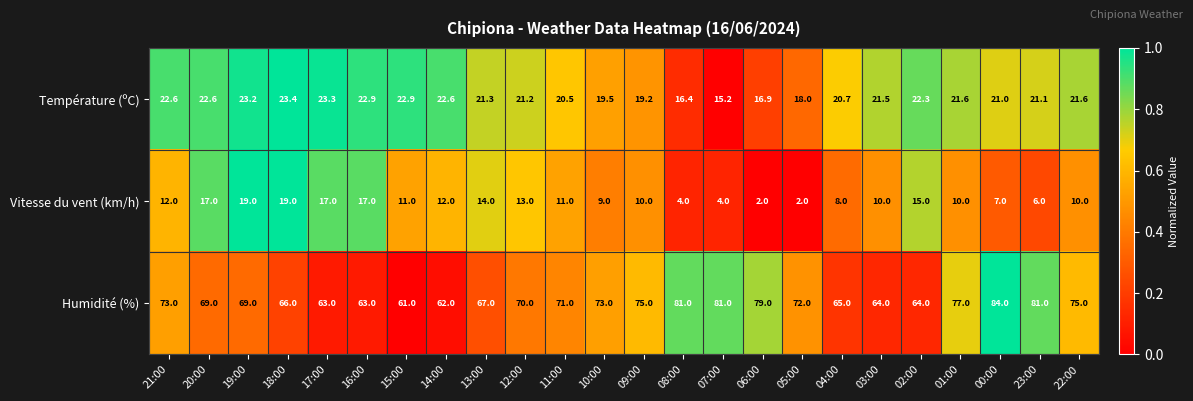

At how many categories does at least one series exceed 30?

24